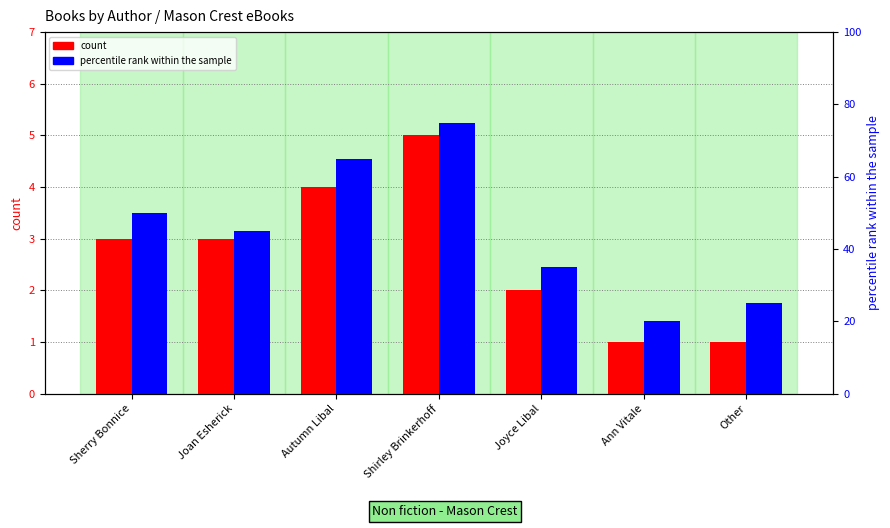

Which series has the largest total across all categories?

percentile rank within the sample